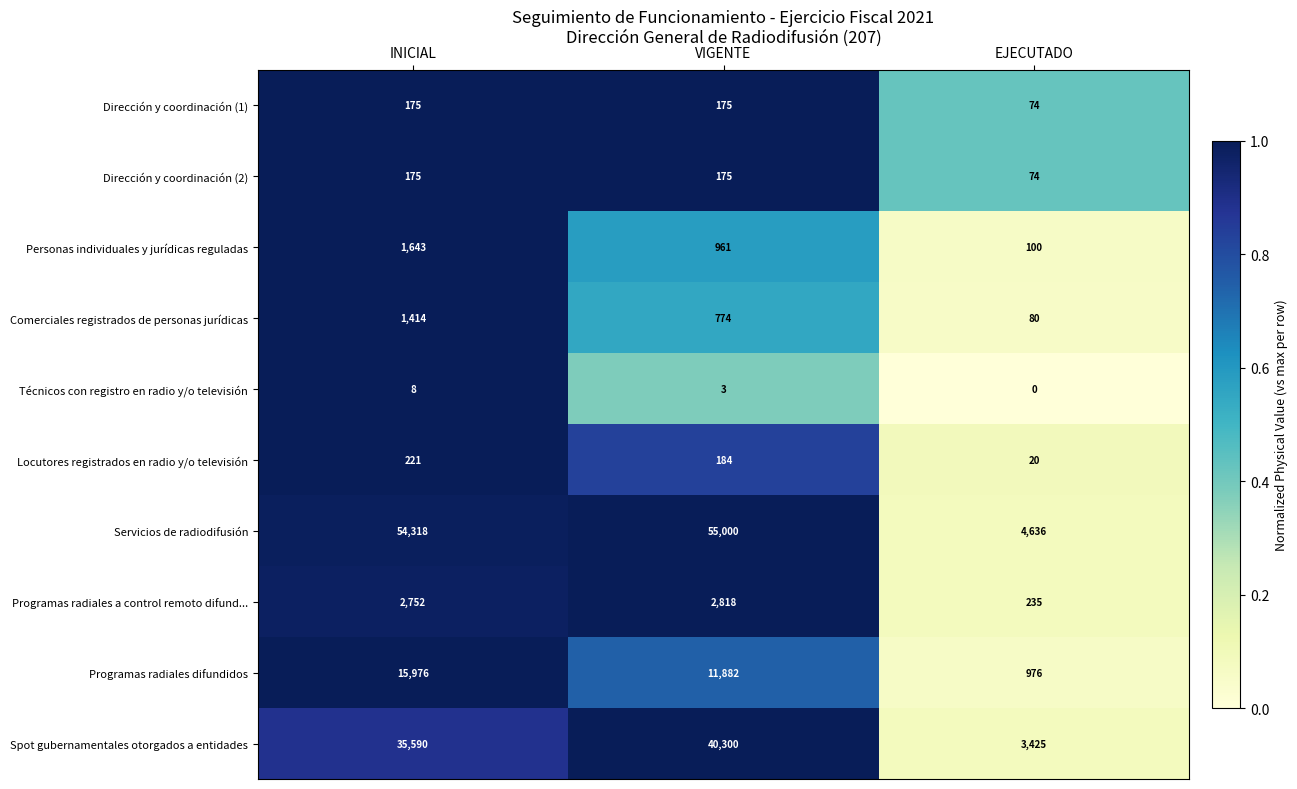

What value does the Locutores registrados en radio y/o televisión series have at EJECUTADO, to the nearest 10?

20